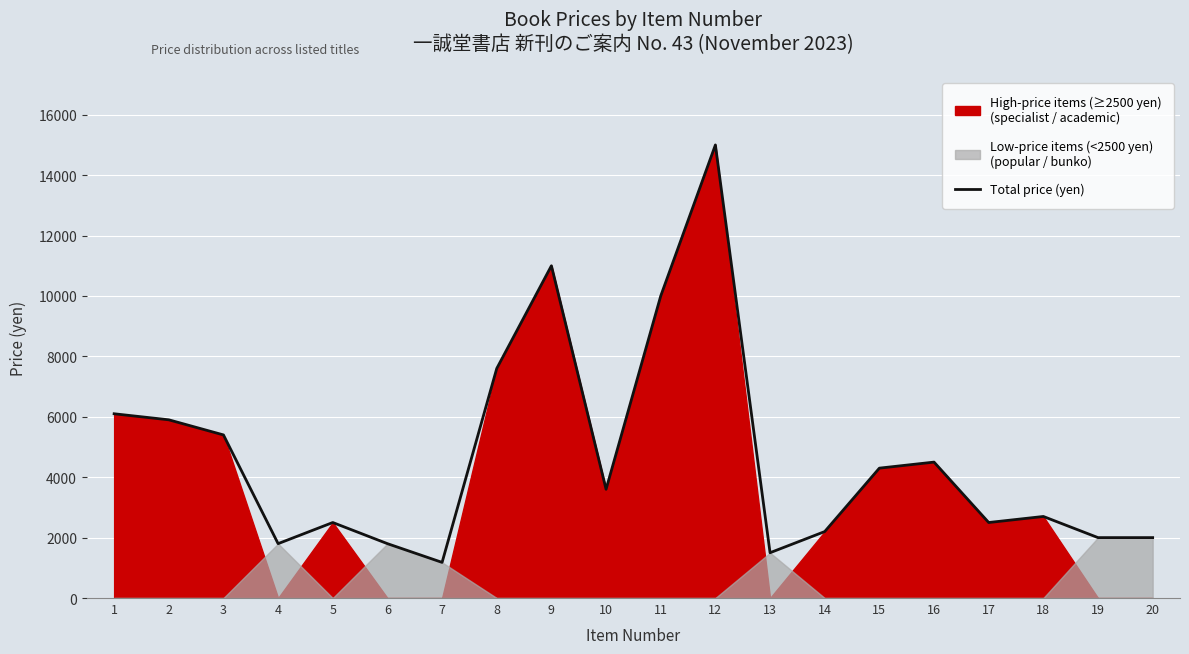

True or false: the data shows 1172 at 17.

False